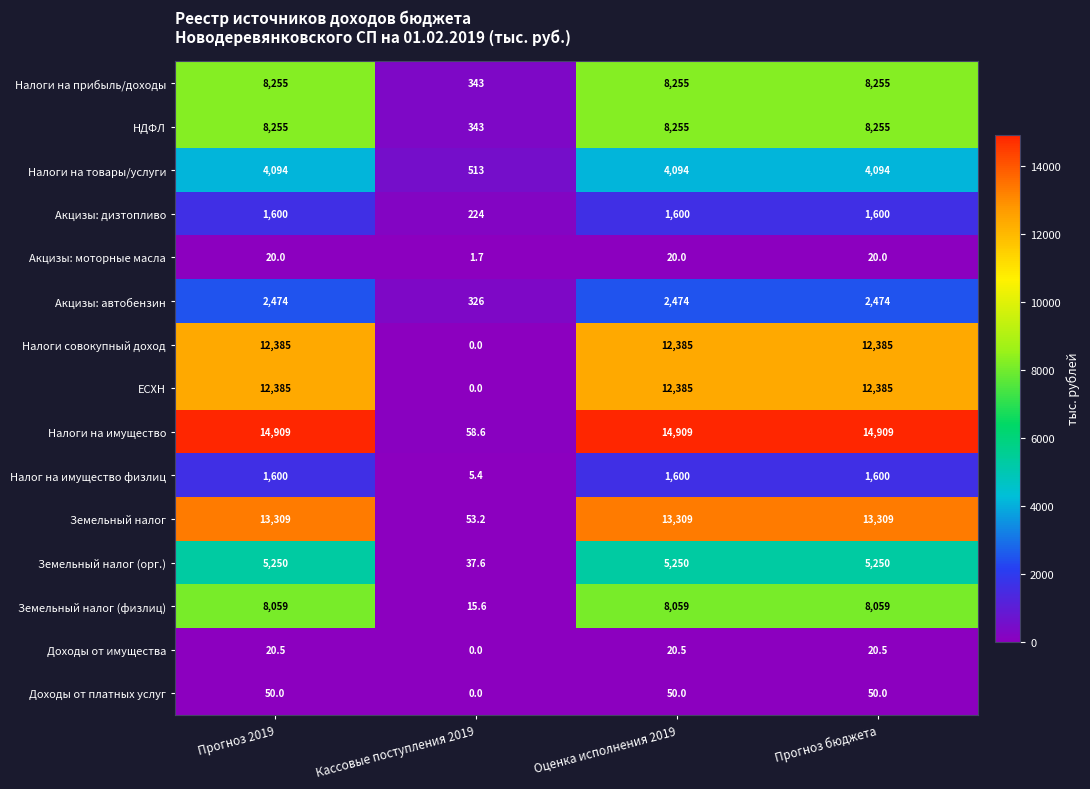

How many values in the Налоги на товары/услуги series are below 4094?

1